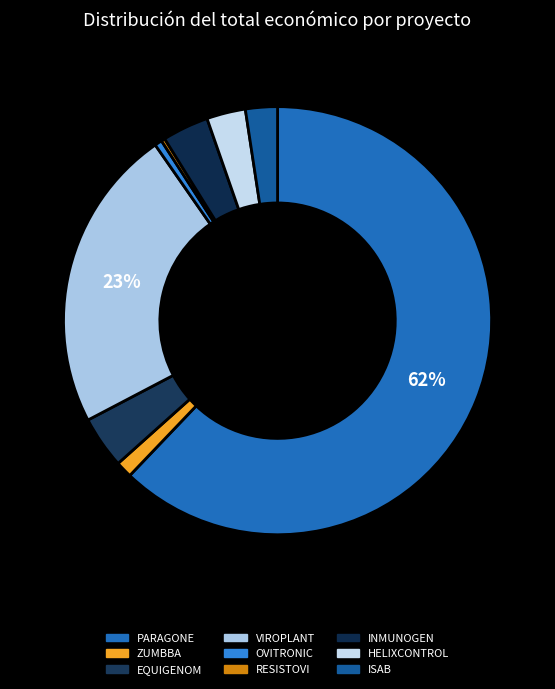

To the nearest percent, what is the average slice percentage?

11%